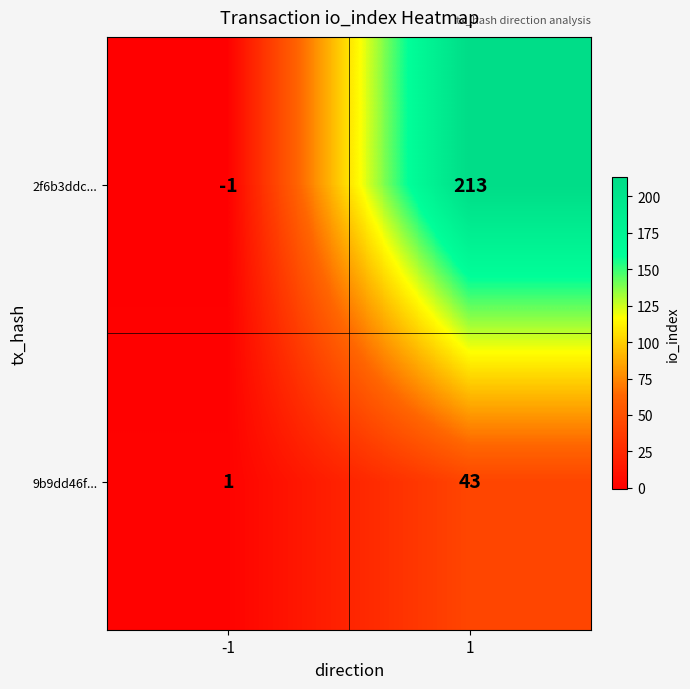

What value does the 2f6b3ddc... series have at 1?

213